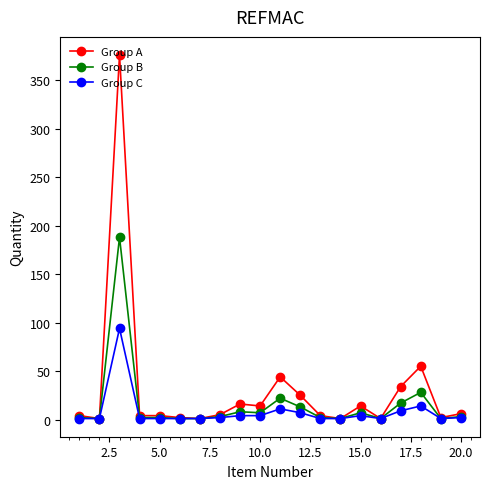

What are all the series names shown in the legend?

Group A, Group B, Group C